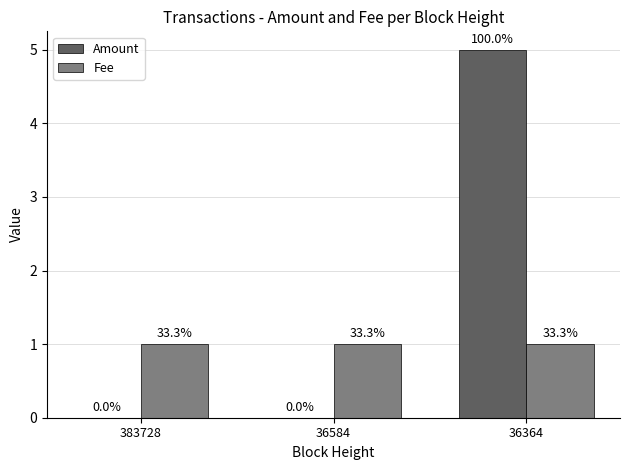

Where is Amount nearest to the value 2?

383728